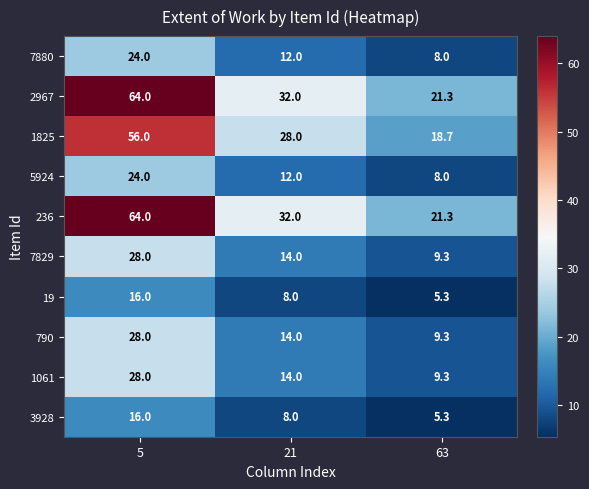

The value of 7880 at 21 is 7.6. True or false?

False